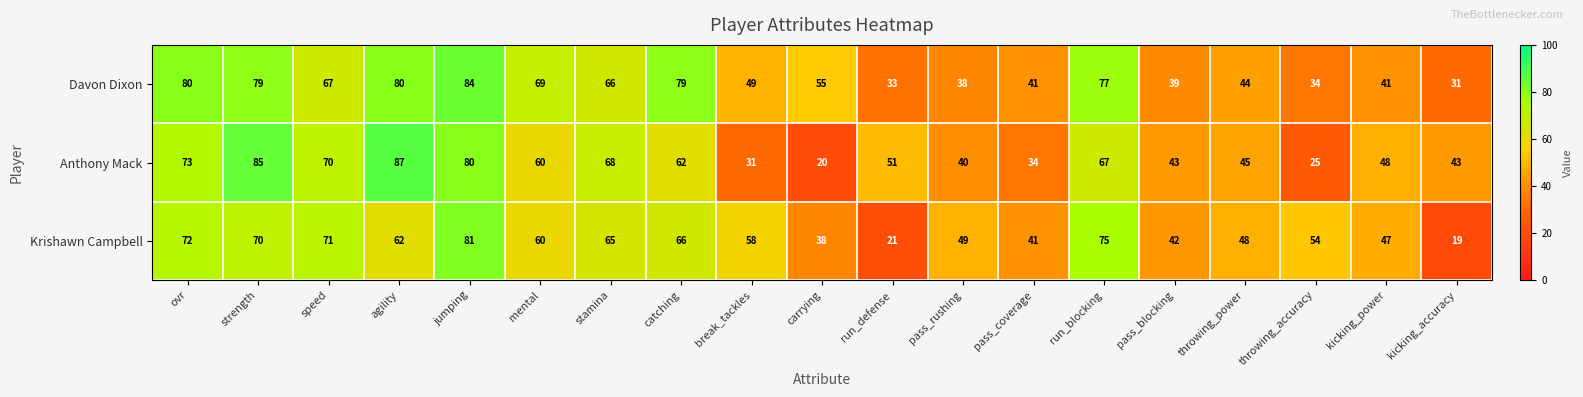

The value of Krishawn Campbell at kicking_power is 62. True or false?

False